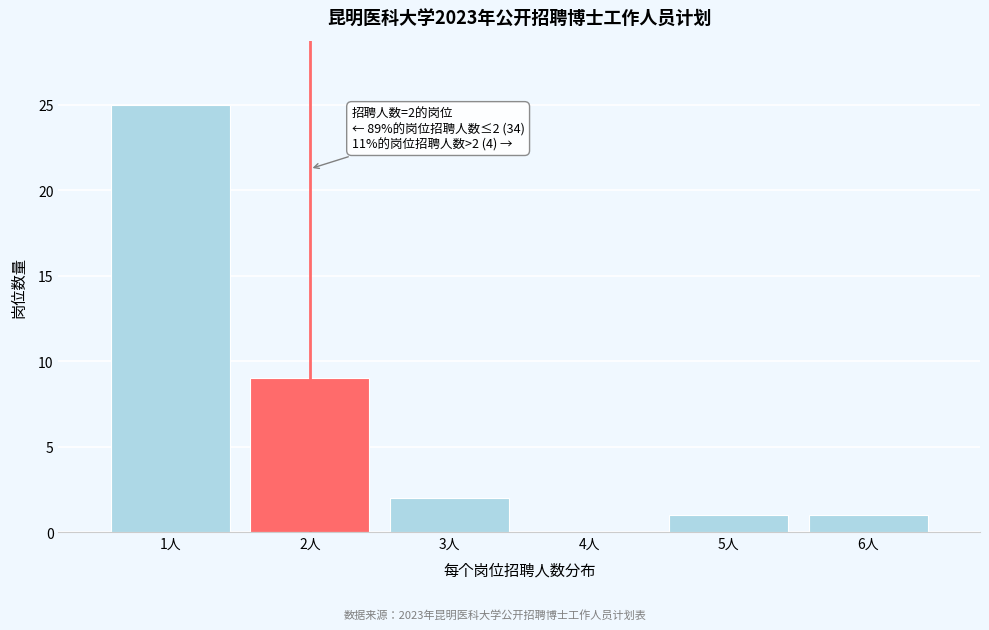

Reading right to left, what are all the values shown in this chart?

6人=1	5人=1	4人=0	3人=2	2人=9	1人=25